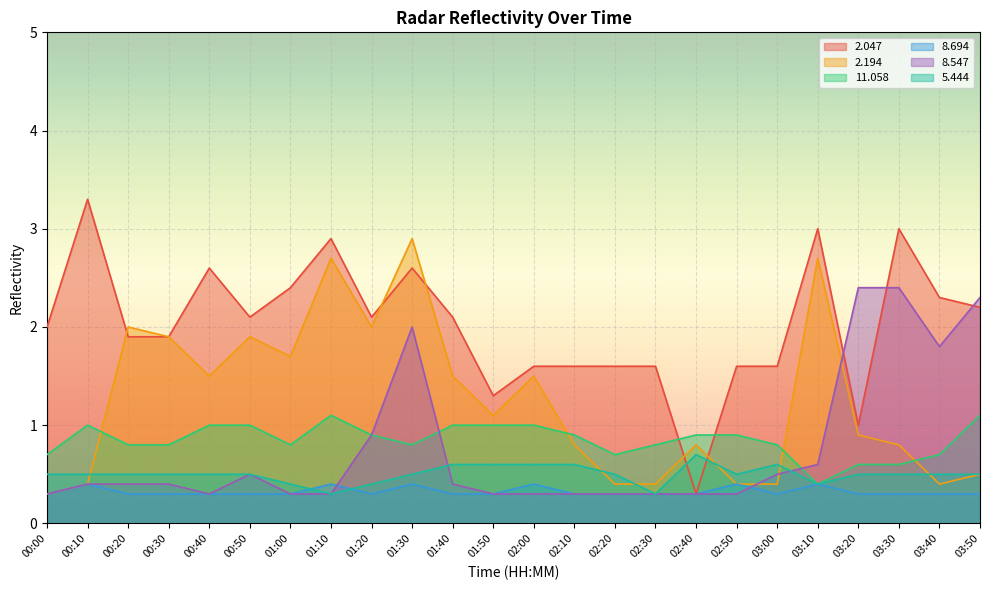

Rank the categories by   5.444 value from highest to lowest.

02:40, 01:40, 01:50, 02:00, 02:10, 03:00, 00:00, 00:10, 00:20, 00:30, 00:40, 00:50, 01:30, 02:20, 02:50, 03:20, 03:30, 03:40, 03:50, 01:00, 01:20, 03:10, 01:10, 02:30